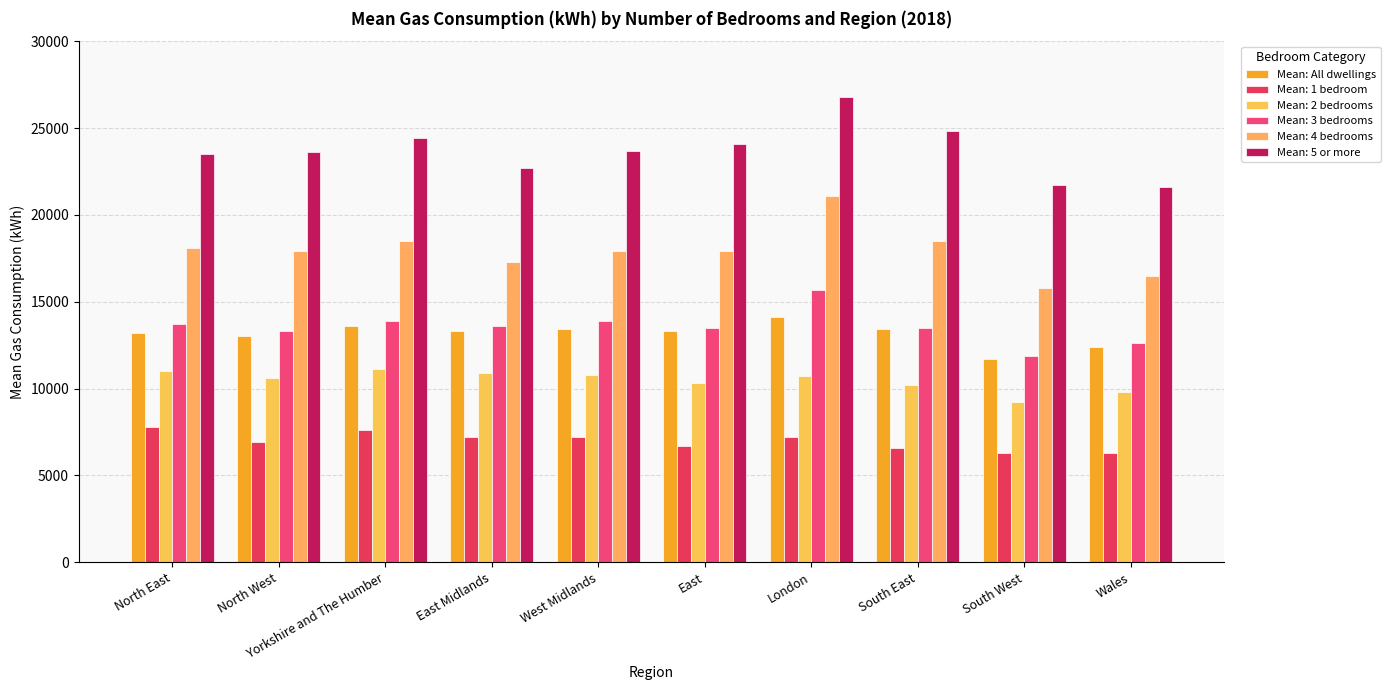

How many categories are shown in the chart?

10